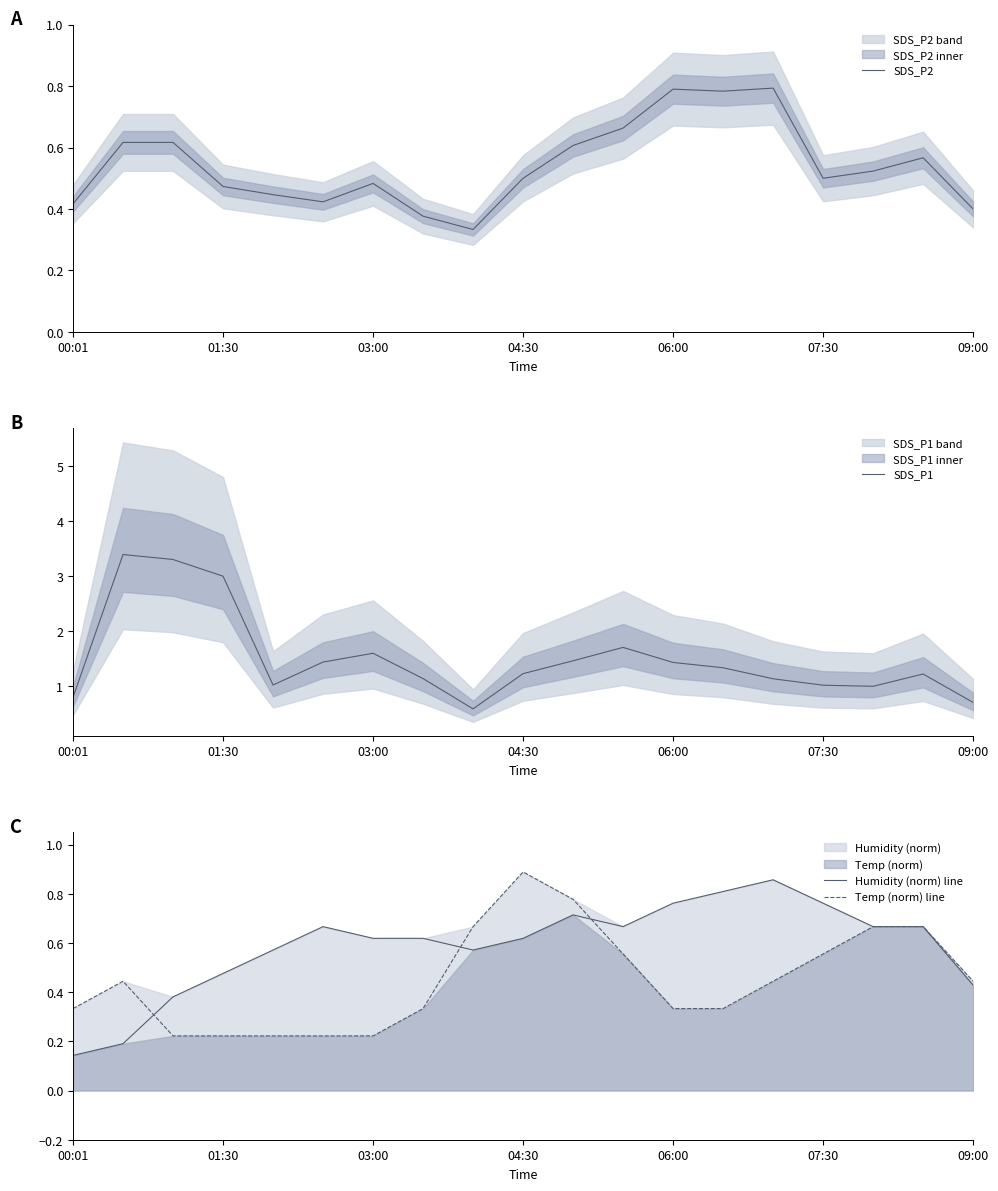

True or false: Temp (norm) line has a value of 0.1 at 00:01.

False